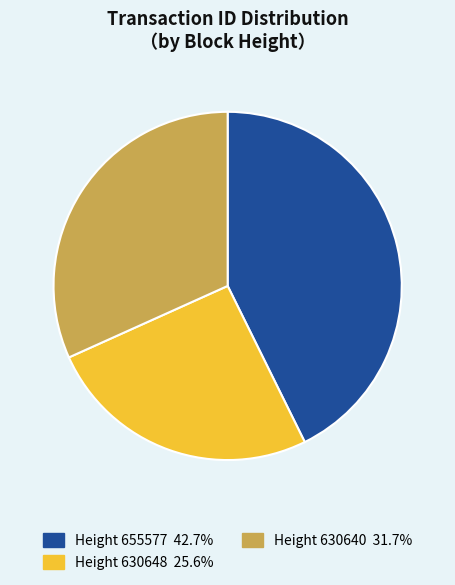

Does any single category account for the majority?

No